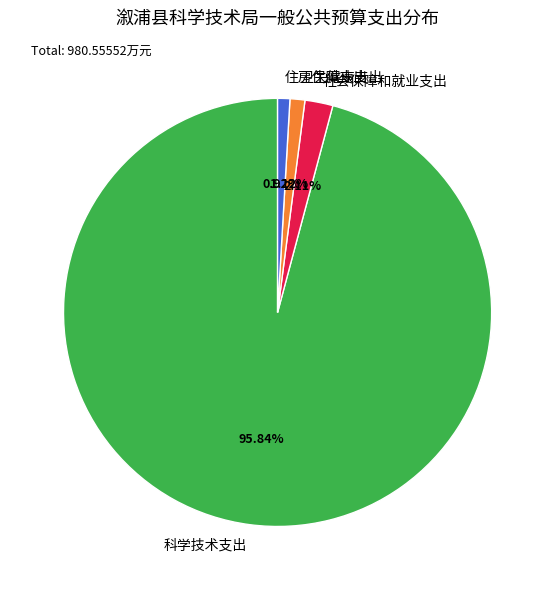

Is the sum of 科学技术支出 and 住房保障支出 greater than half?

Yes